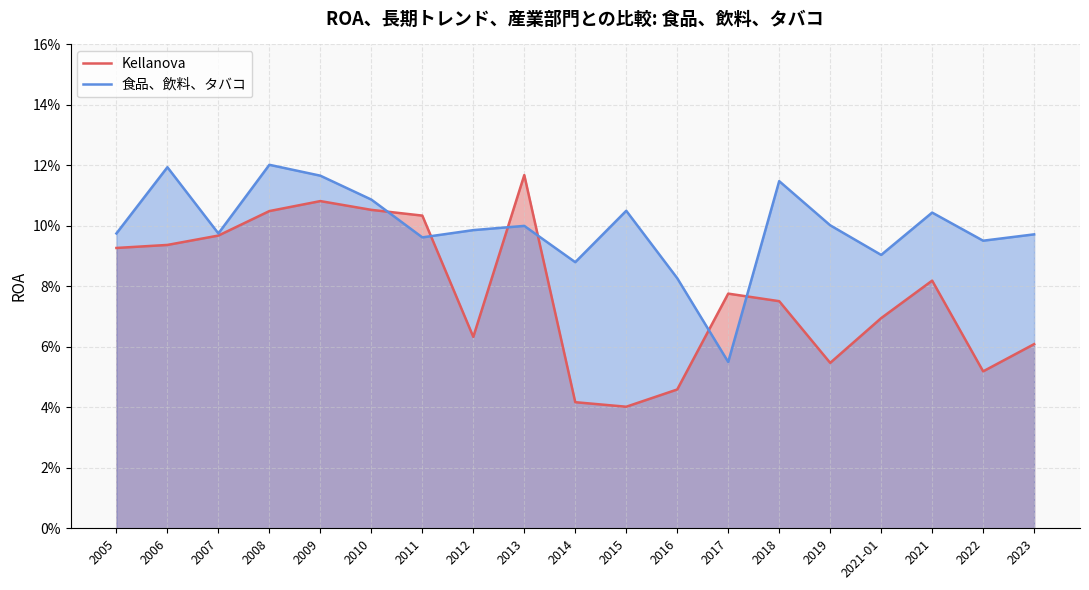

Is the value of 食品、飲料、タバコ at 2005 greater than the value of Kellanova at 2010?

No